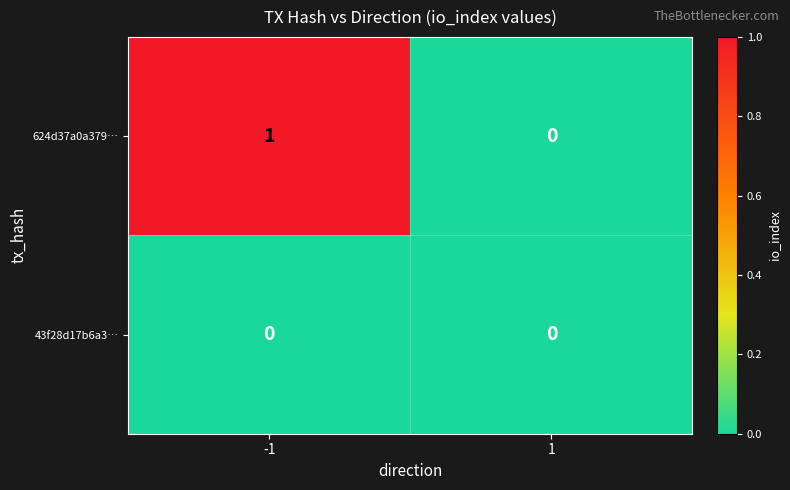

Which series has the largest total across all categories?

624d37a0a379…